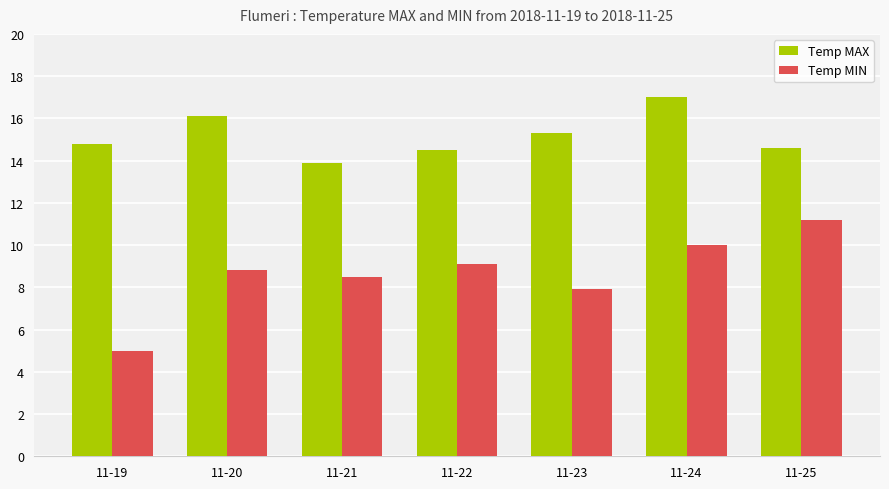

Which category has the lowest value across all series?

11-19